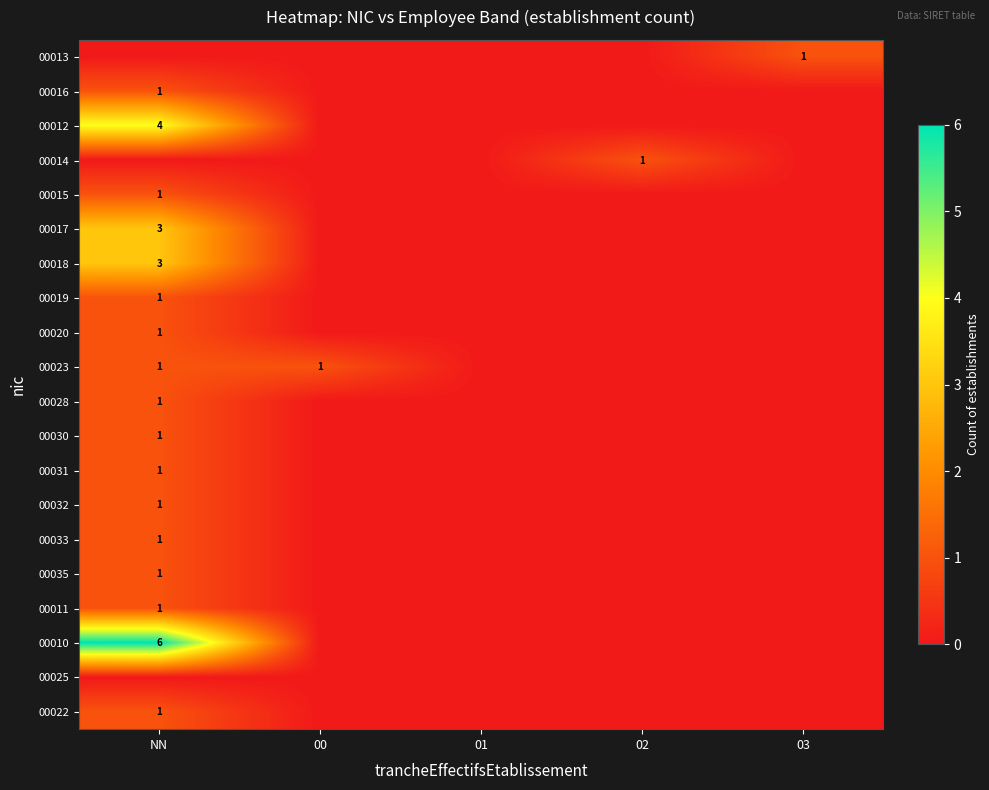

Between 00 and 01, which is larger?

00